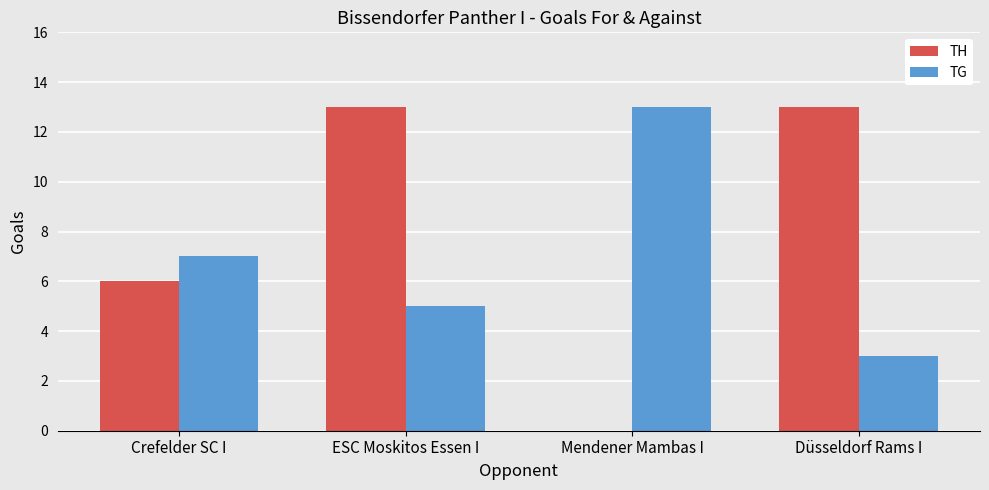

Which series has the widest spread of values?

TH